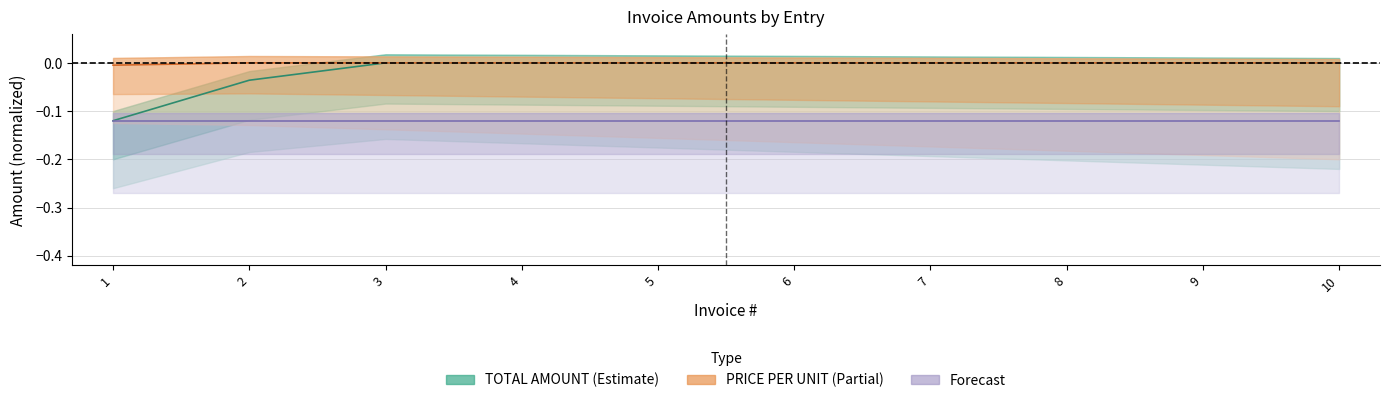

Is this an area chart (filled region under the line)?

No